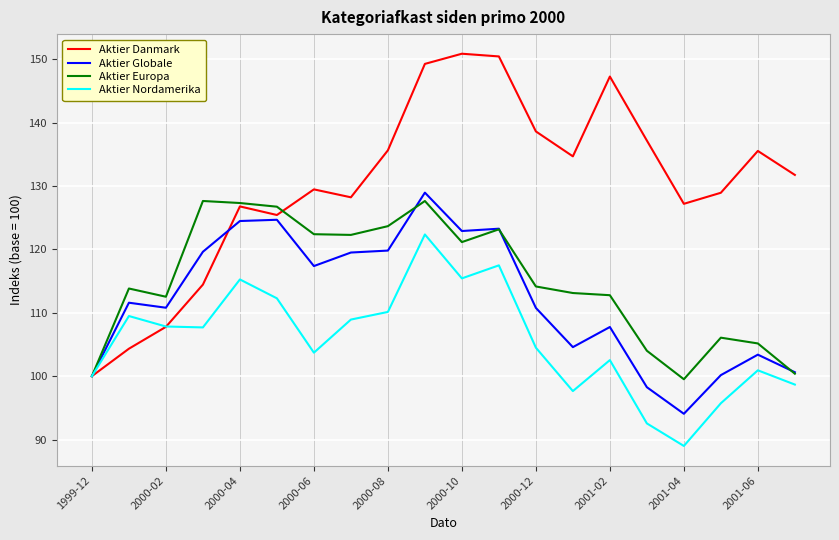

How many values in the Aktier Nordamerika series exceed 107?

10